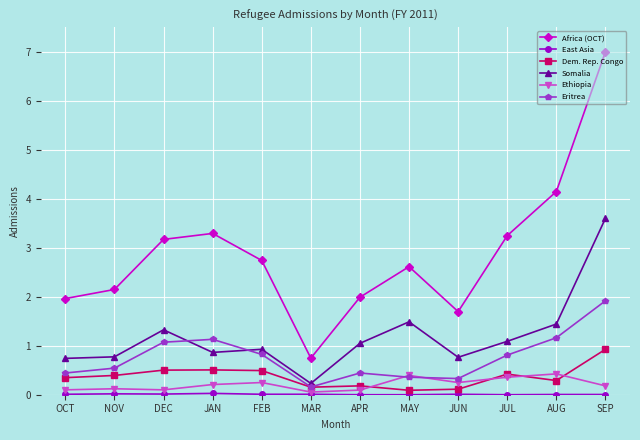

What is the label of the 9th point from the left?

JUN